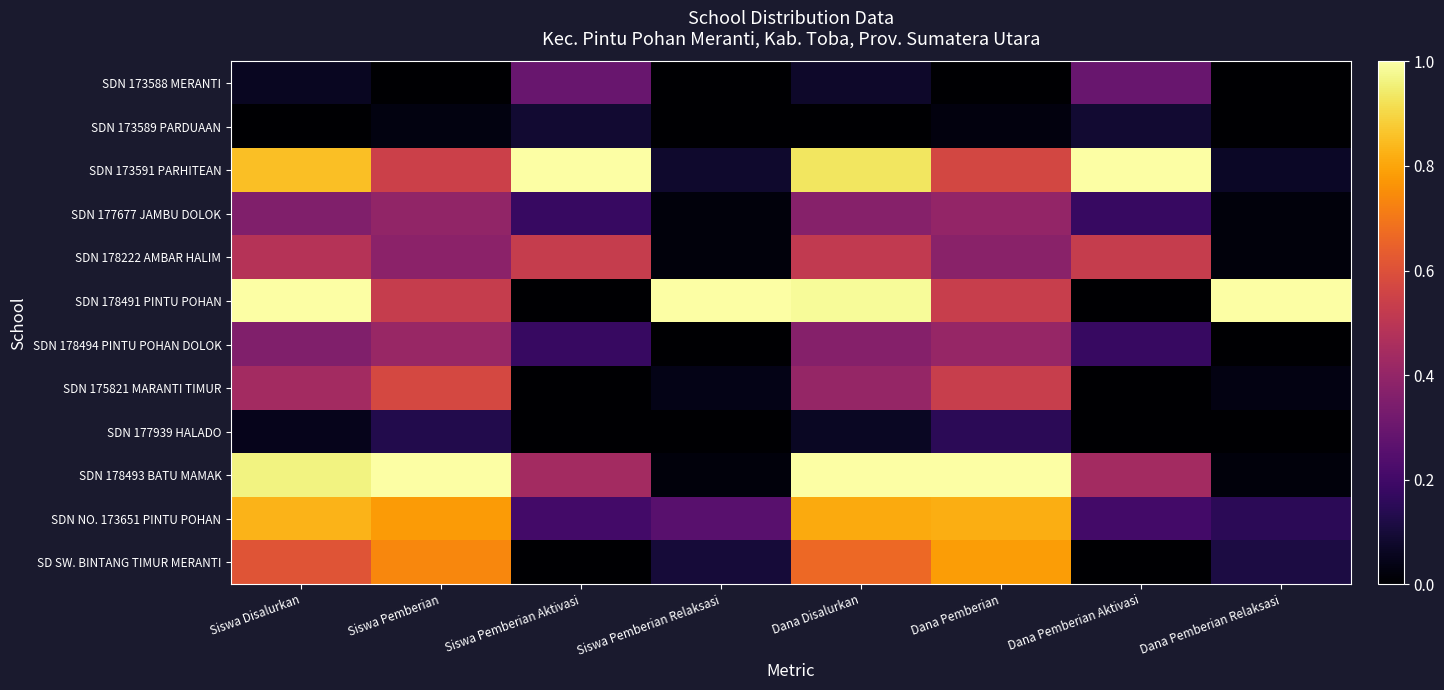

How many categories are shown in the chart?

8